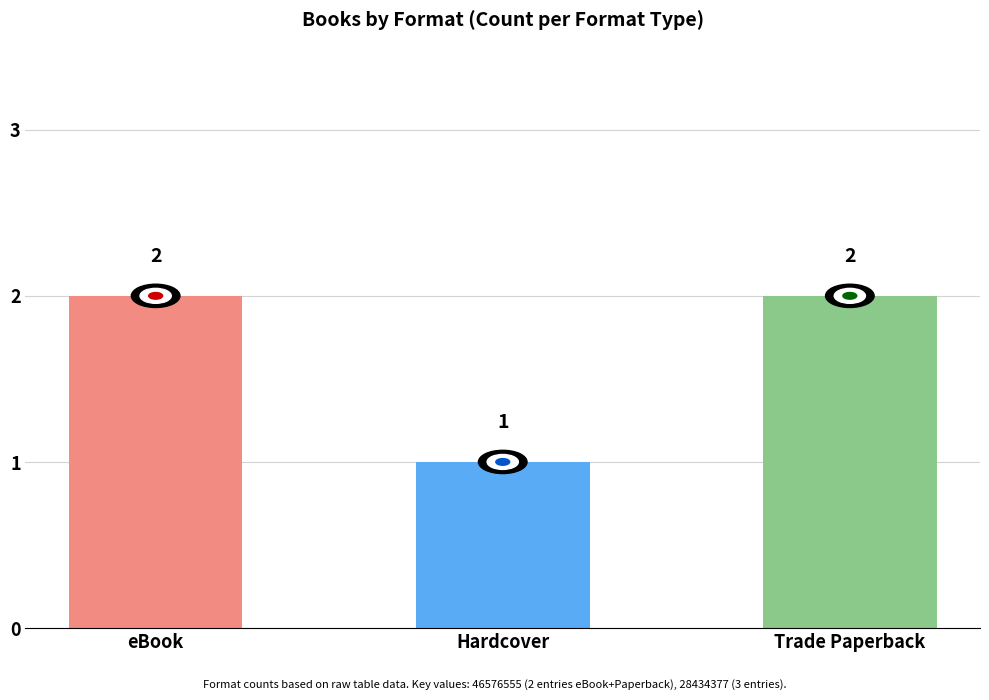

What is the minimum value shown in the chart?

1